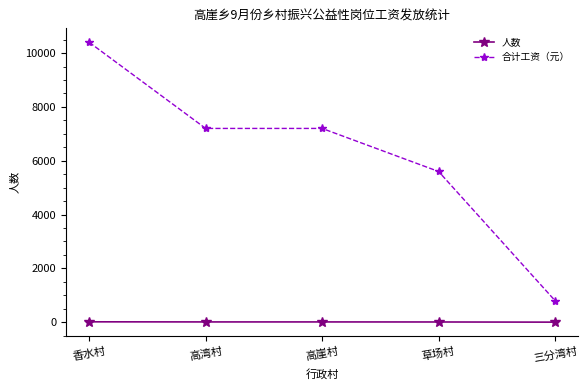

True or false: 合计工资（元） and 人数 cross at least once.

False